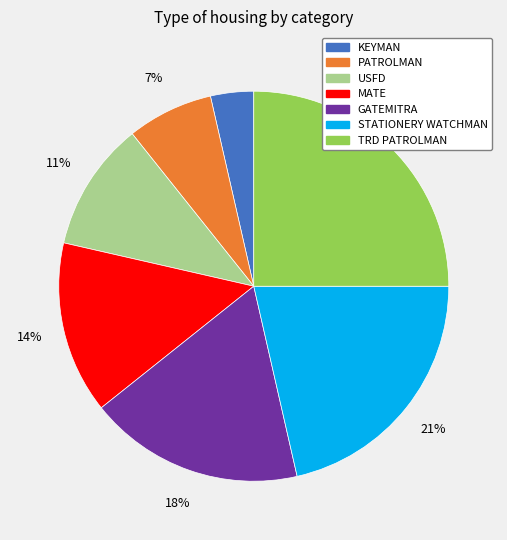

What is the smallest slice in the pie chart?

KEYMAN